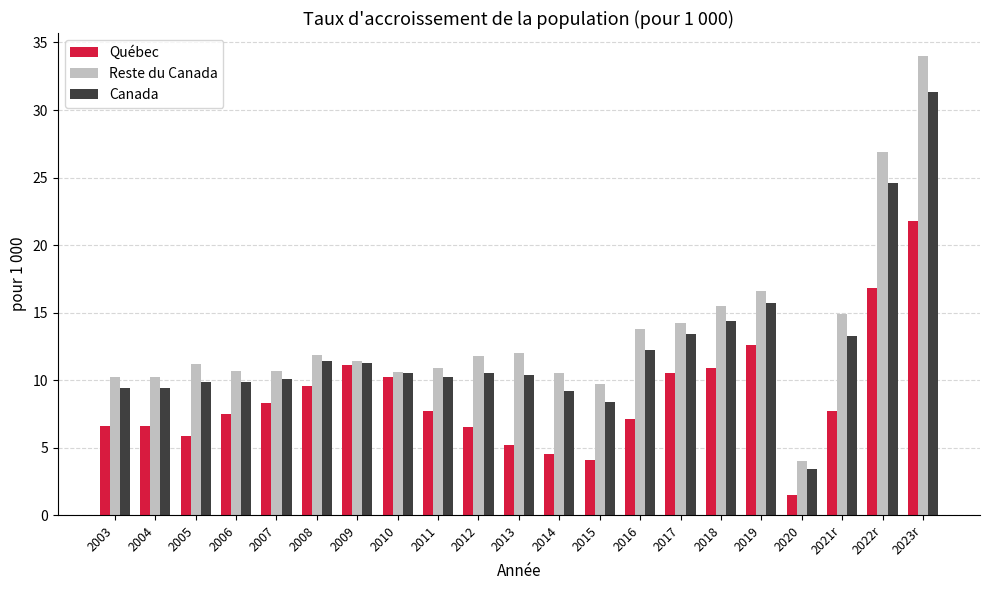

At which category is the sum across all series the highest?

2023r